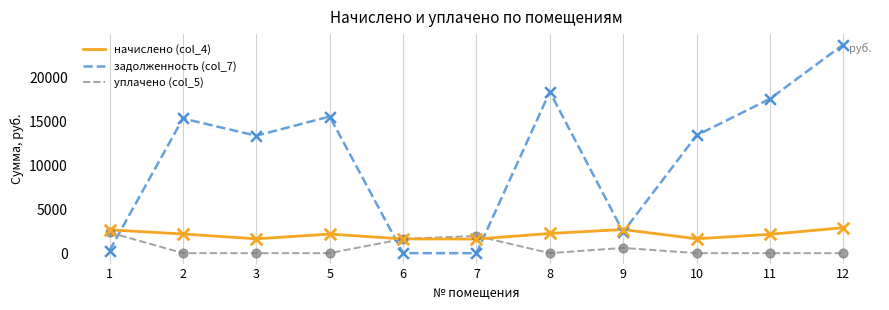

At which category is the sum across all series the highest?

12